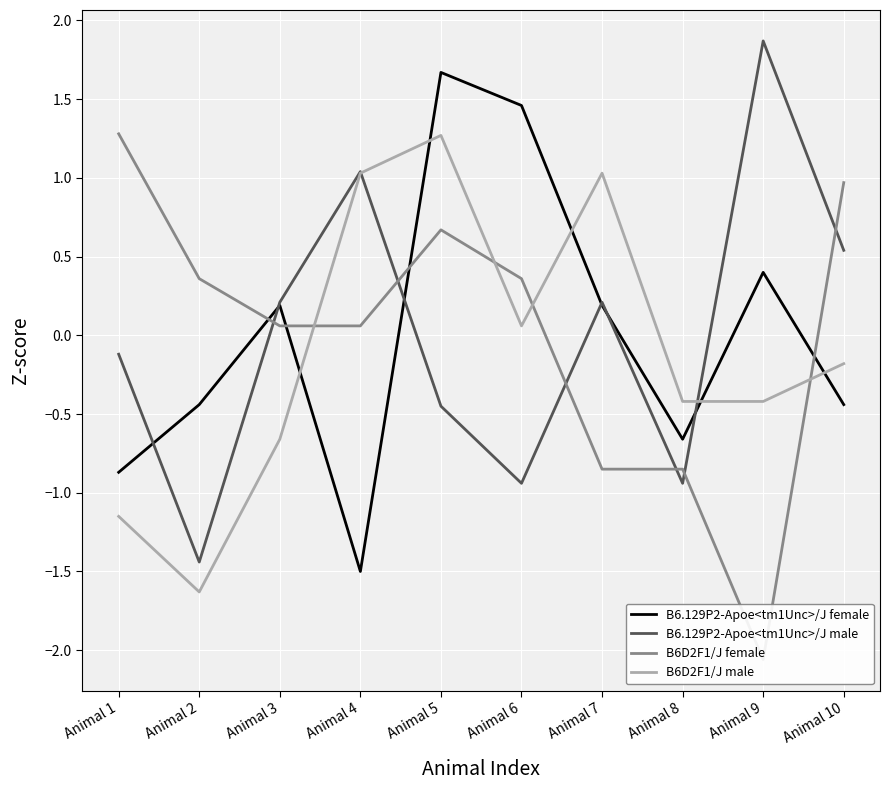

Which category has the highest value in the B6D2F1/J male series?

Animal 5